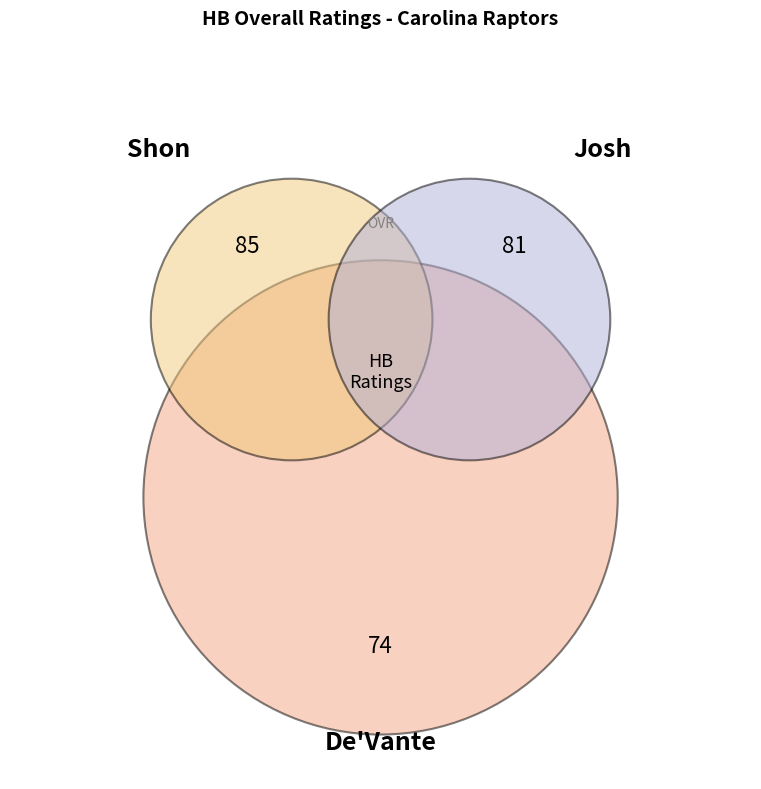

To the nearest percent, what percentage of the pie is Shon?

35%